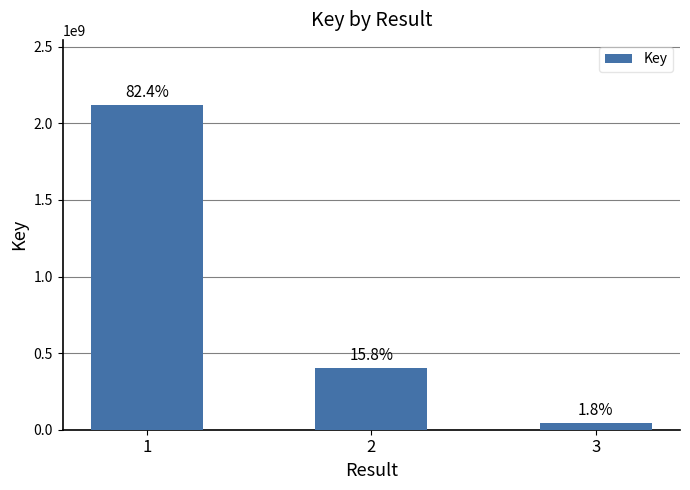

Are the bars horizontal?

No